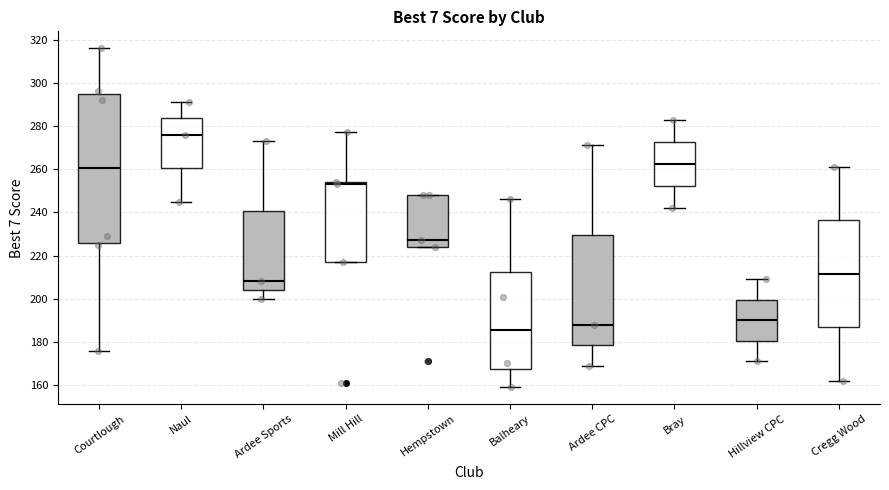

Reading left to right, transcribe this box plot: for each box, give where its median line is, the range the box spans, and where its two whiskers end, as read against the y-axis. The values are not printed on the chart, so give them approximately, as read against the axis.

Courtlough: median 260, box 226 to 296, whiskers 176 to 316
Naul: median 276, box 260 to 284, whiskers 246 to 292
Ardee Sports: median 208, box 204 to 240, whiskers 200 to 274
Mill Hill: median 254 (just below the box's upper edge), box 218 to 254, whiskers 218 to 278
Hempstown: median 228, box 224 to 248, whiskers 224 to 248
Balheary: median 186, box 168 to 212, whiskers 160 to 246
Ardee CPC: median 188, box 178 to 230, whiskers 170 to 272
Bray: median 262, box 252 to 272, whiskers 242 to 284
Hillview CPC: median 190, box 180 to 200, whiskers 172 to 210
Cregg Wood: median 212, box 186 to 236, whiskers 162 to 262